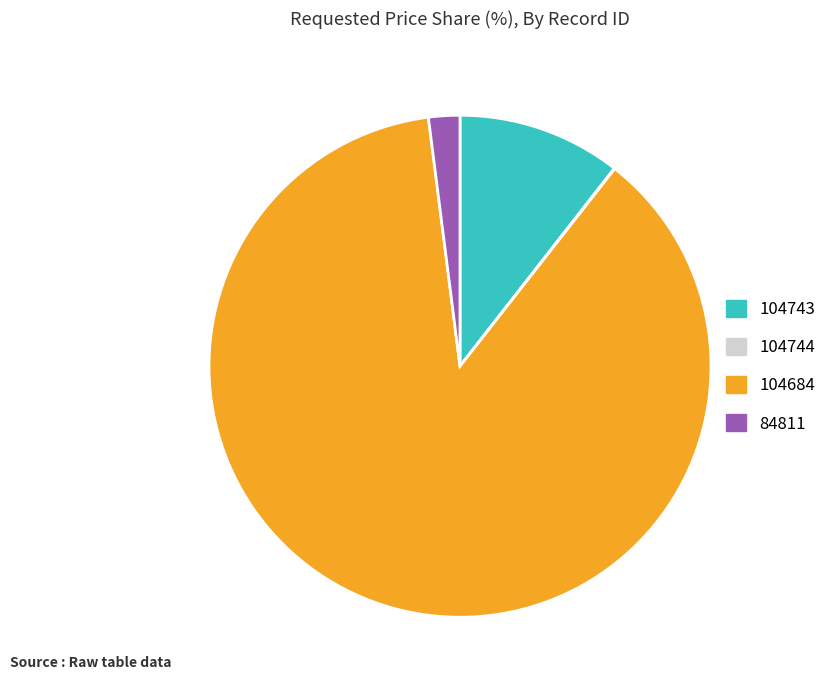

Which category has the biggest portion of the pie?

104684